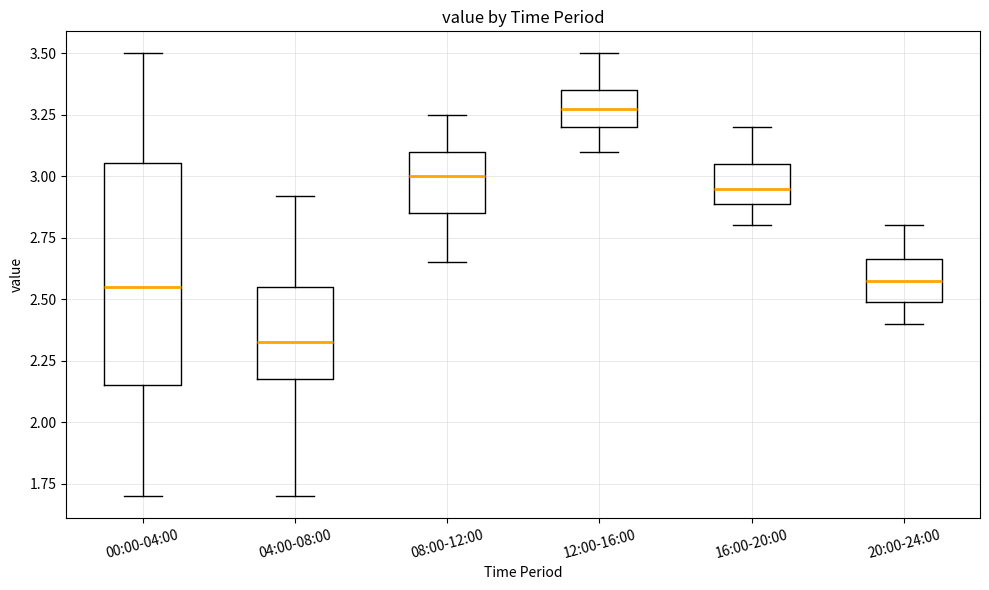

Reading left to right, read every box against the y-axis: the position of its median line, the range the box covers, and the ends of its whiskers. The values are not printed on the chart, so give them approximately, as read against the axis.

00:00-04:00: median 2.55, box 2.15 to 3.05, whiskers 1.70 to 3.50
04:00-08:00: median 2.35, box 2.20 to 2.55, whiskers 1.70 to 2.90
08:00-12:00: median 3.00, box 2.85 to 3.10, whiskers 2.65 to 3.25
12:00-16:00: median 3.30, box 3.20 to 3.35, whiskers 3.10 to 3.50
16:00-20:00: median 2.95, box 2.90 to 3.05, whiskers 2.80 to 3.20
20:00-24:00: median 2.60, box 2.50 to 2.65, whiskers 2.40 to 2.80